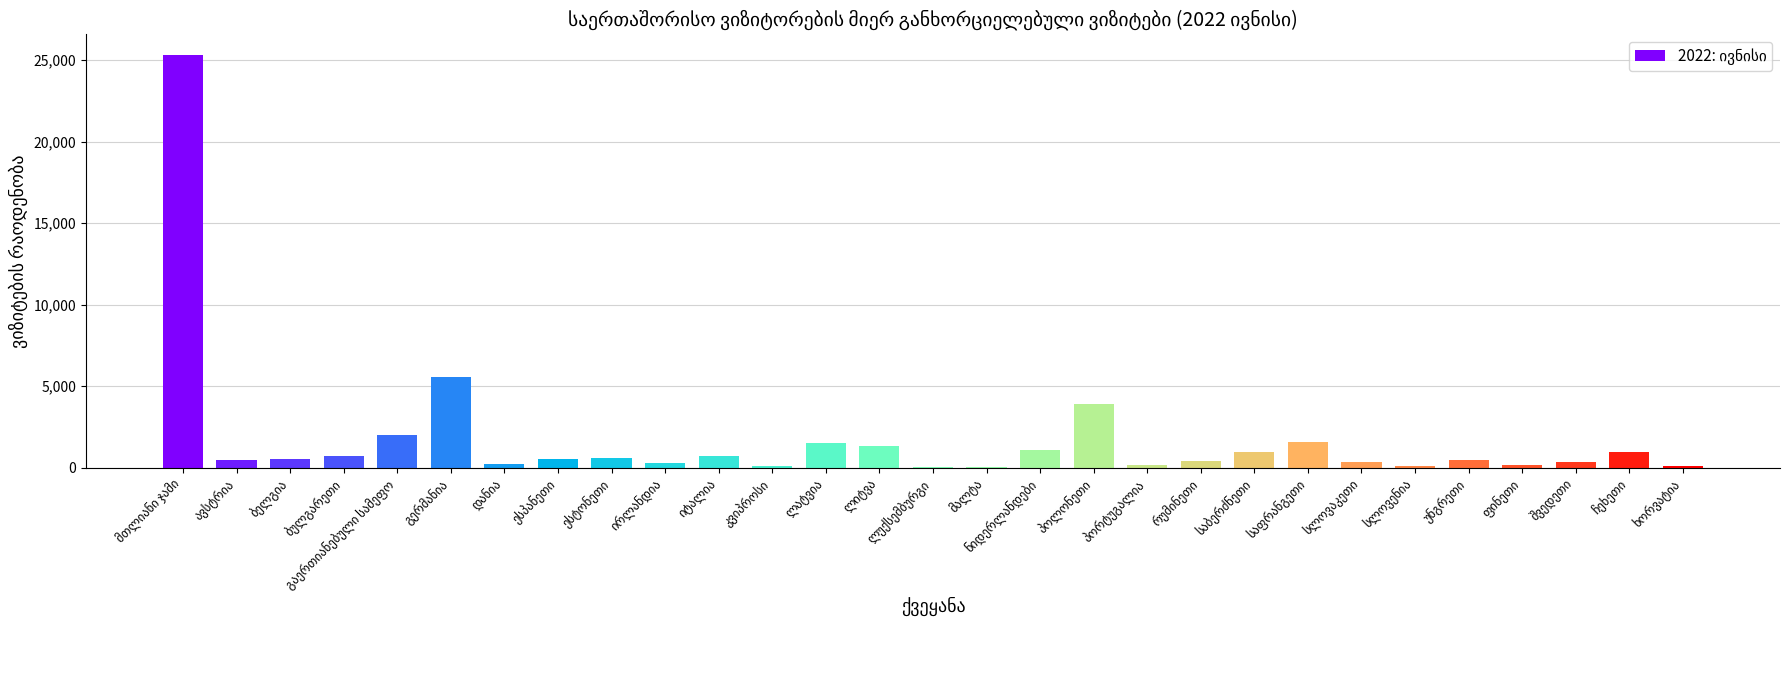

What is the maximum value shown in the chart?

25315